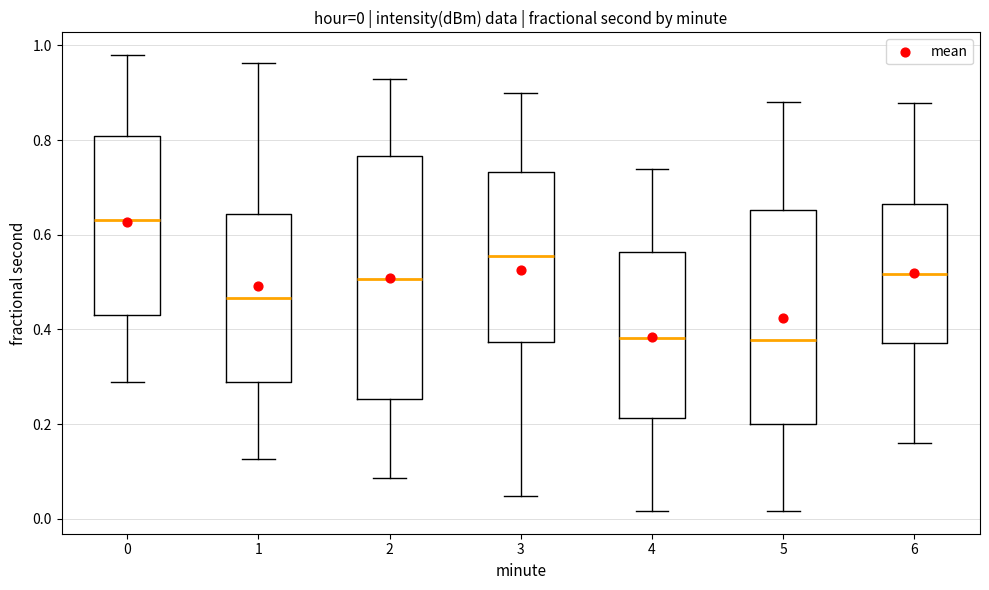

Which box is the tallest, from its lower edge to its upper edge?

2